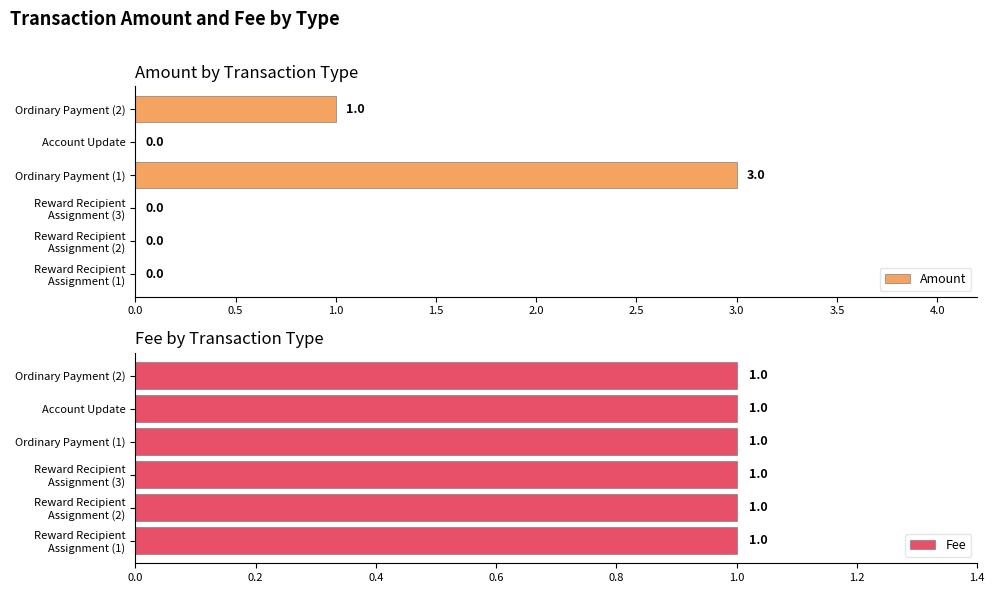

How many Amount values are between 0 and 1?

5